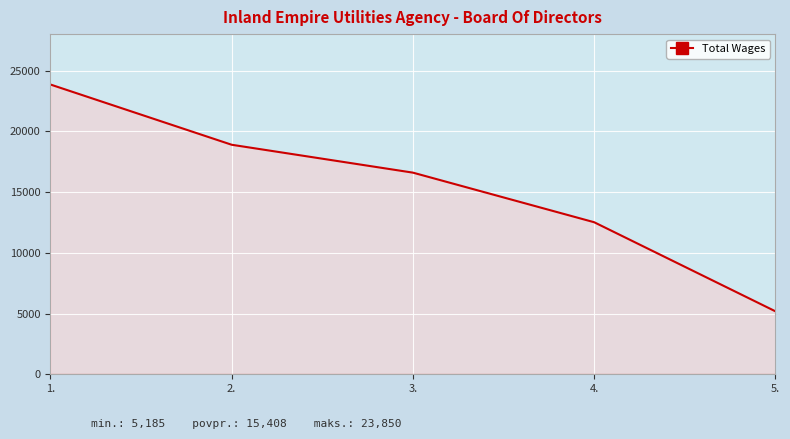

How many values are below 16597?

2